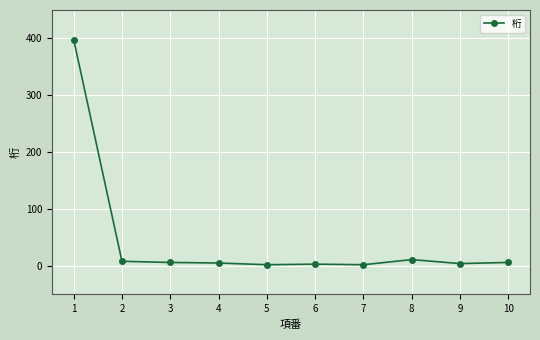

What is the maximum value shown in the chart?

398